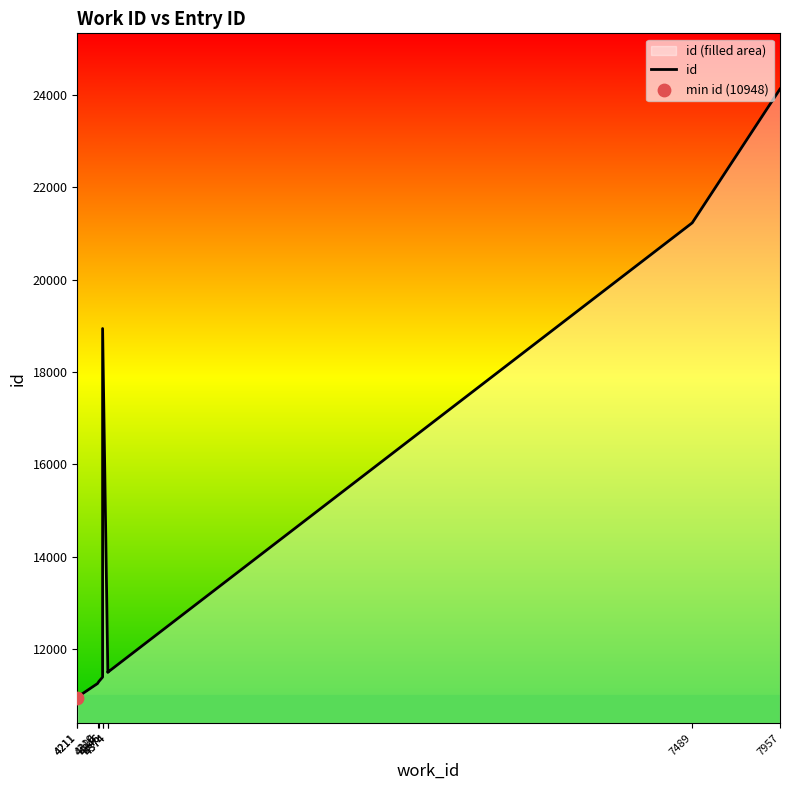

Between 4346 and 4374, which is larger?

4374